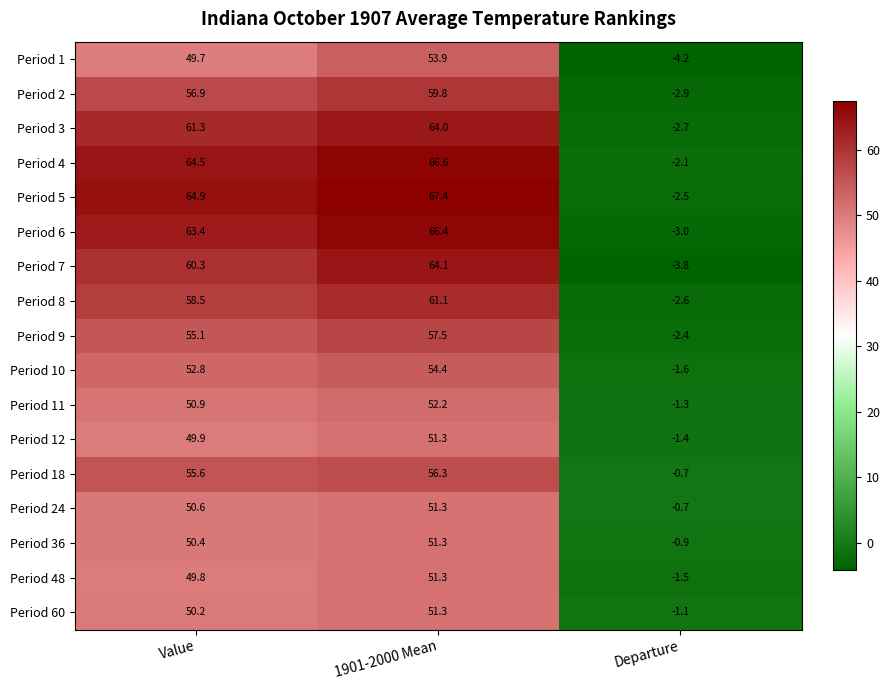

Where does the Period 3 series first go above 61?

Value